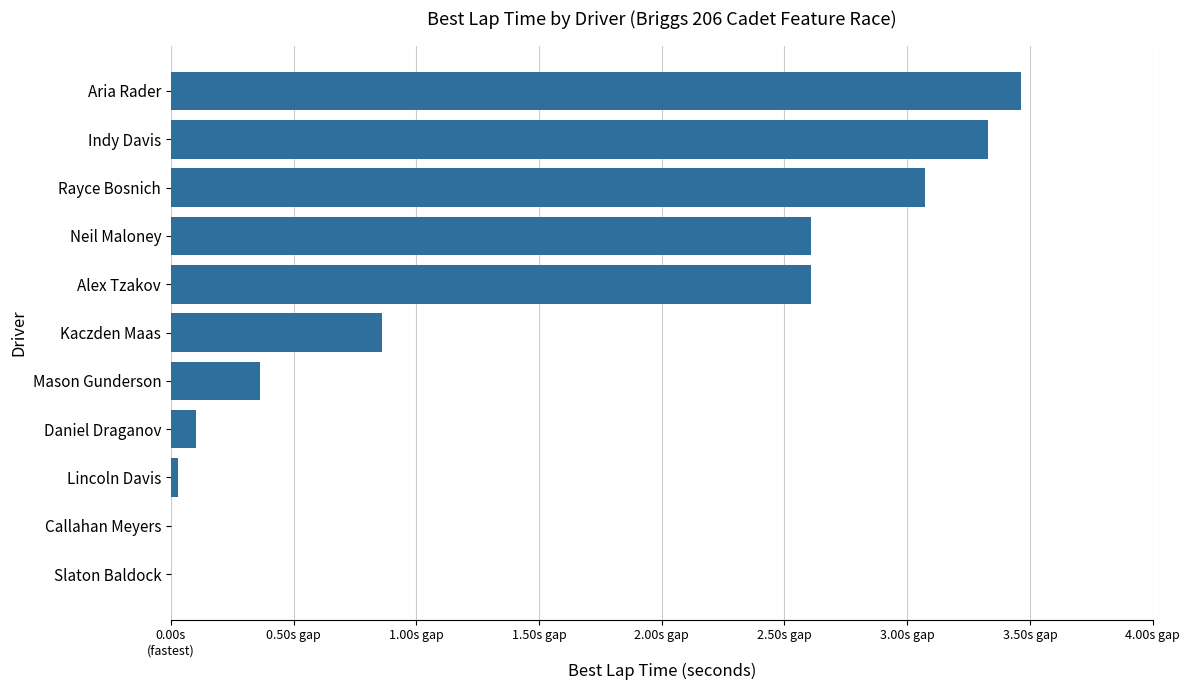

How many distinct data groups are displayed?

1